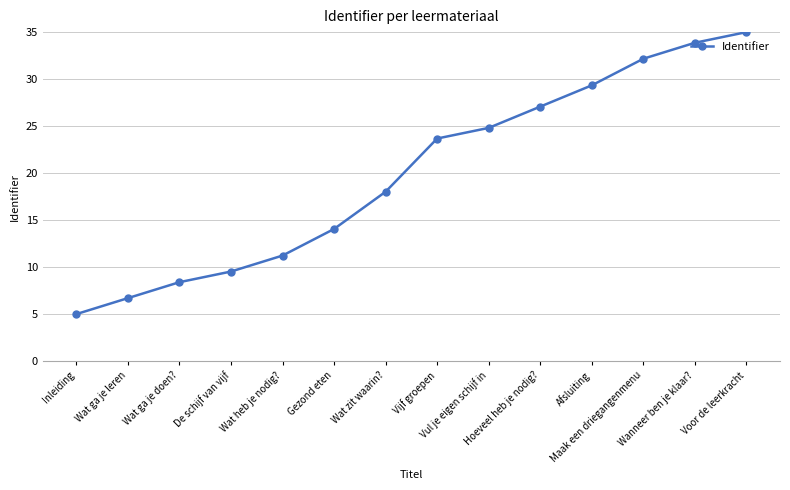

List the labels in order of value, largest first.

Voor de leerkracht, Wanneer ben je klaar?, Maak een driegangenmenu, Afsluiting, Hoeveel heb je nodig?, Vul je eigen schijf in, Vijf groepen, Wat zit waarin?, Gezond eten, Wat heb je nodig?, De schijf van vijf, Wat ga je doen?, Wat ga je leren, Inleiding